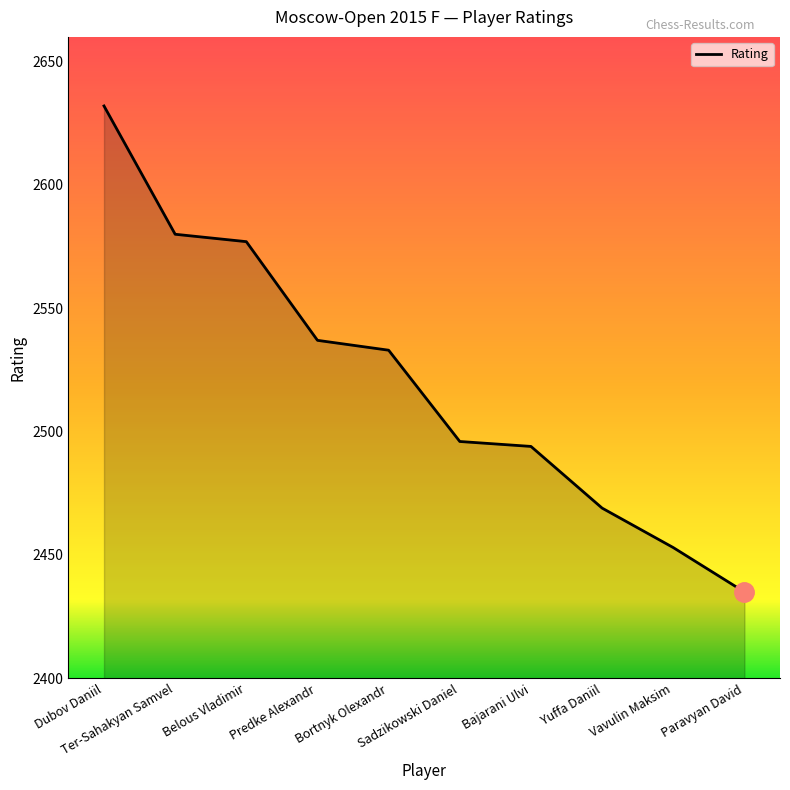

Which category has the lowest value across all series?

Paravyan David